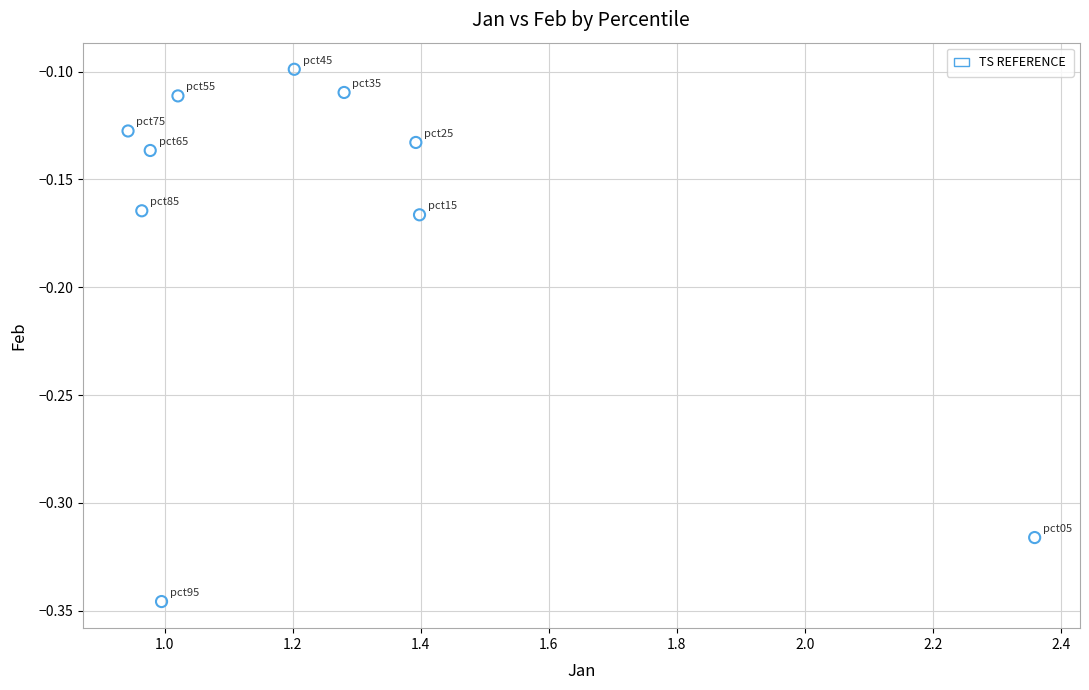

What is the range of X values (max minus min)?

1.4